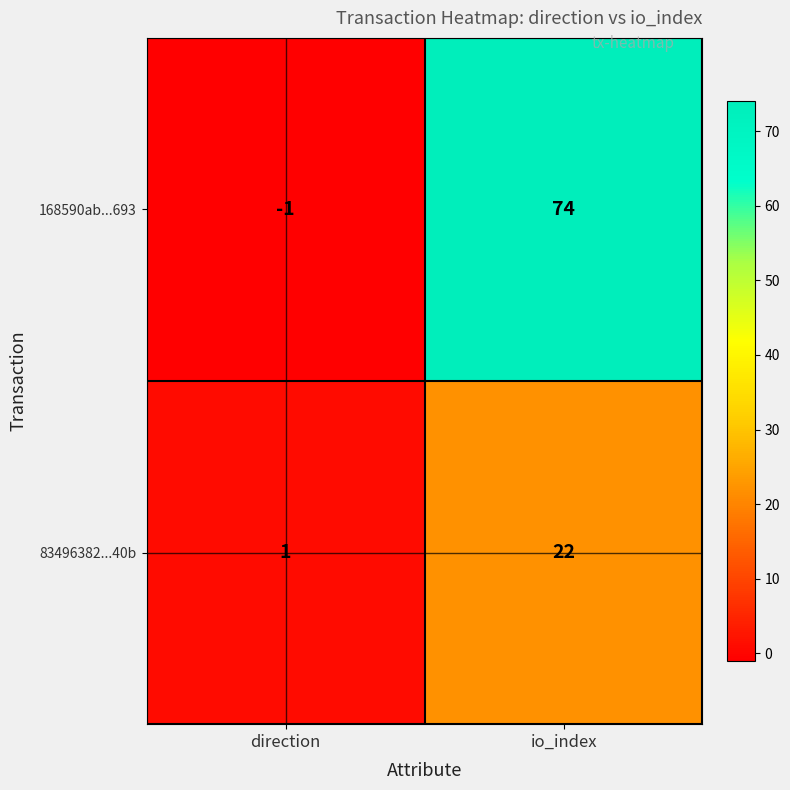

List the series in order of their overall mean, lowest first.

83496382...40b, 168590ab...693